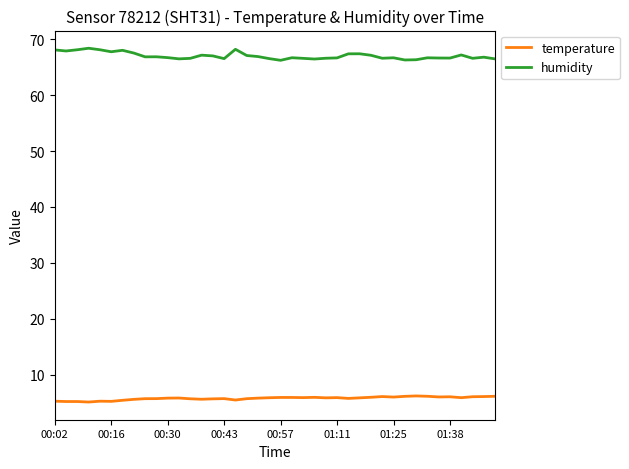

Which series has the largest total across all categories?

humidity